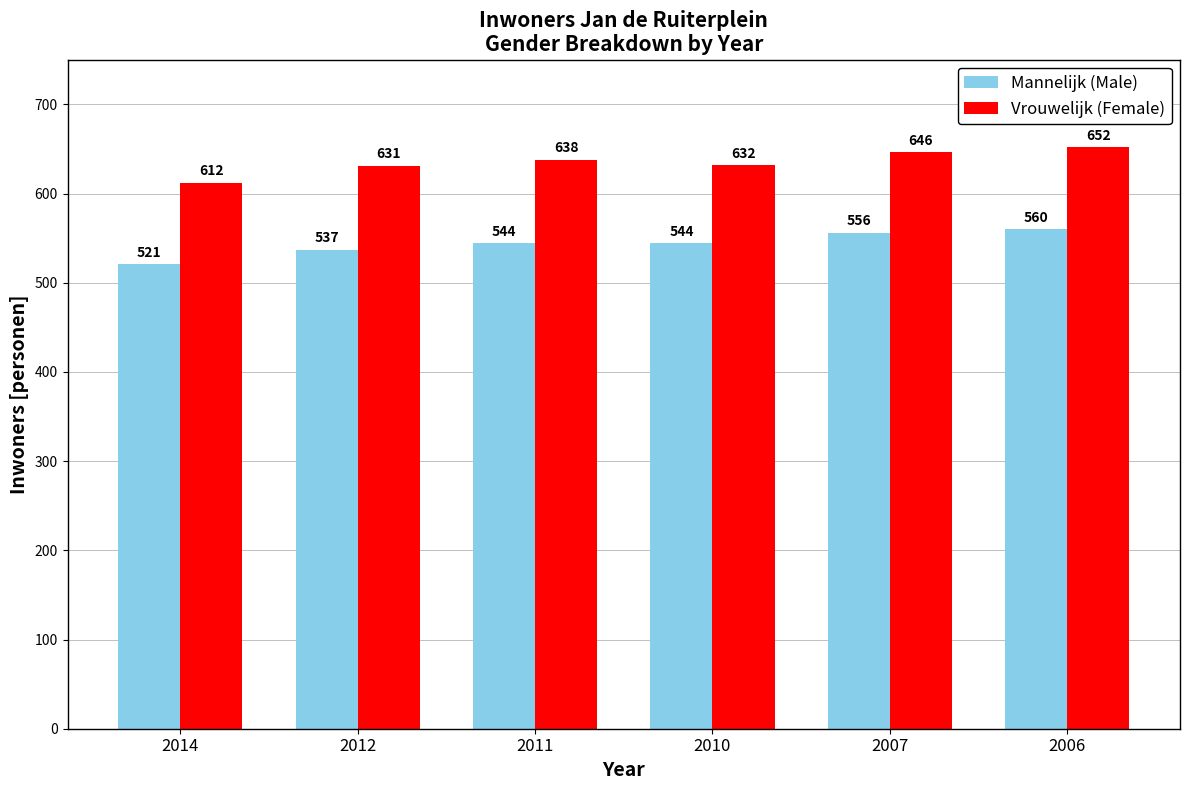

What is the difference between the maximum and minimum values in the Vrouwelijk (Female) series?

40